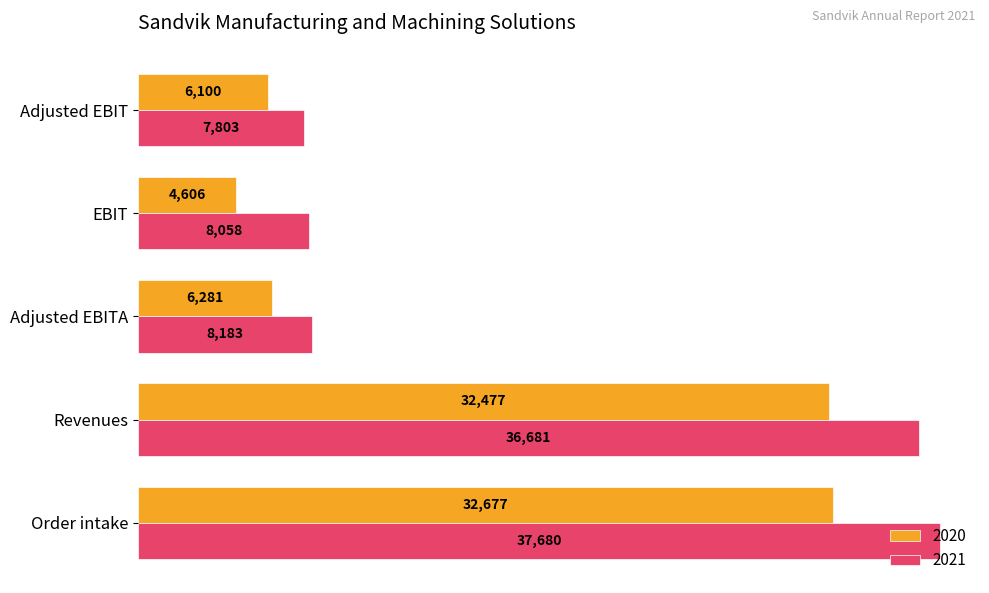

What value does the 2020 series have at EBIT?

4606